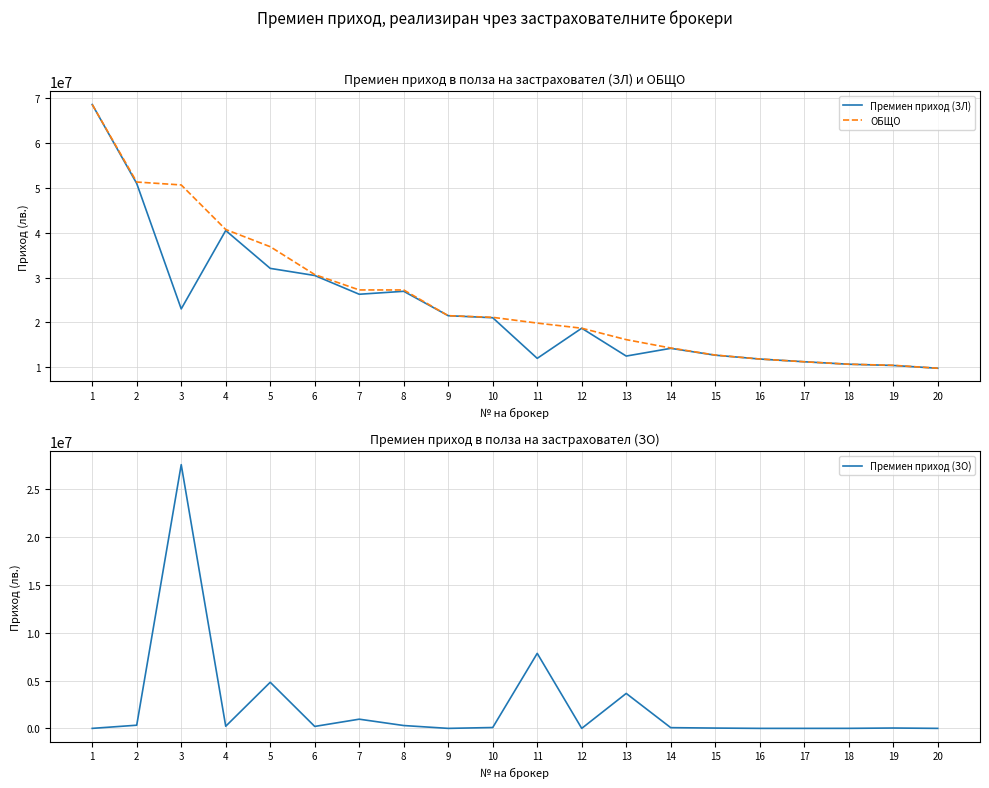

At which label does Премиен приход (ЗЛ) first exceed 21056005?

1